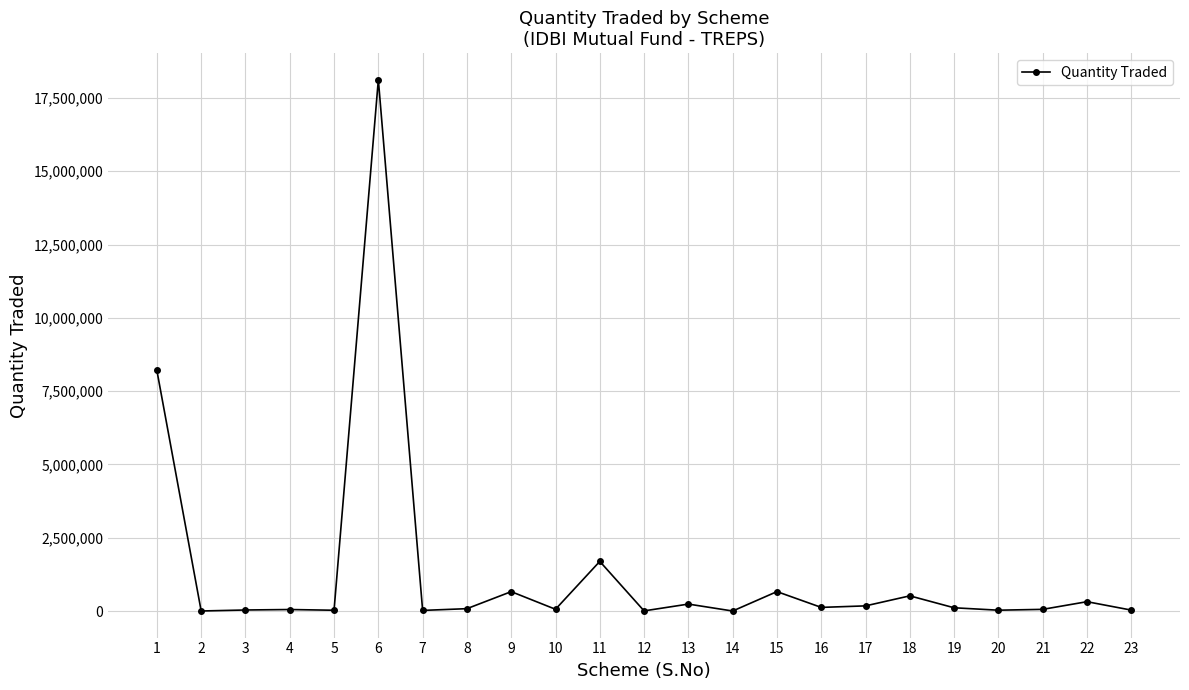

What is the average value?

1359565.2